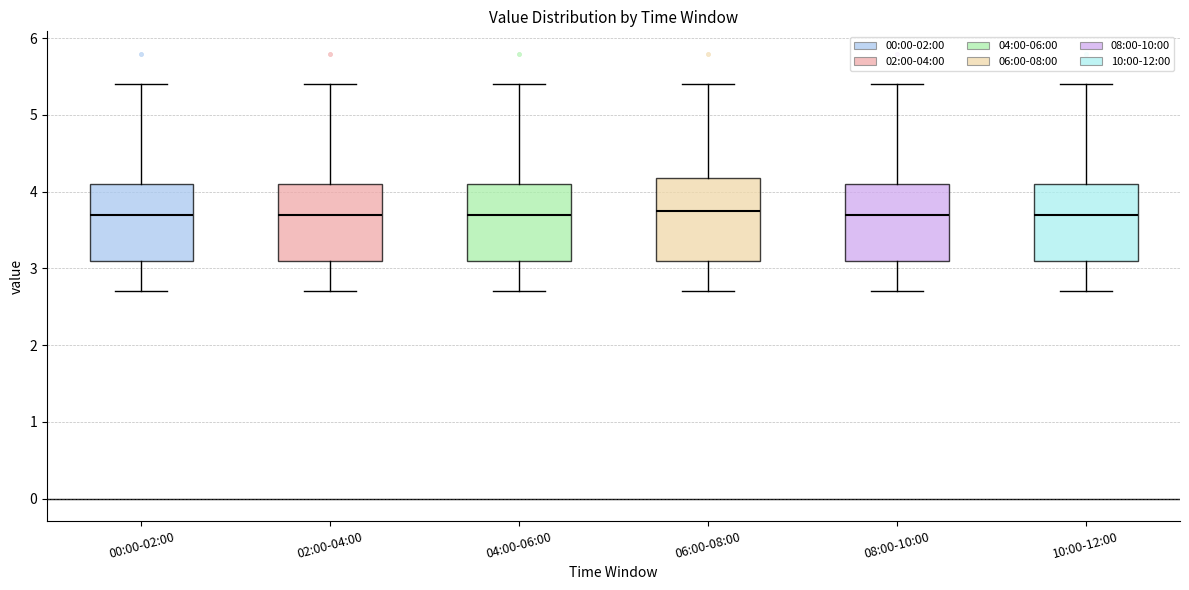

Reading left to right, read every box against the y-axis: the position of its median line, the range the box covers, and the ends of its whiskers. The values are not printed on the chart, so give them approximately, as read against the axis.

00:00-02:00: median 3.7, box 3.1 to 4.1, whiskers 2.7 to 5.4
02:00-04:00: median 3.7, box 3.1 to 4.1, whiskers 2.7 to 5.4
04:00-06:00: median 3.7, box 3.1 to 4.1, whiskers 2.7 to 5.4
06:00-08:00: median 3.8, box 3.1 to 4.2, whiskers 2.7 to 5.4
08:00-10:00: median 3.7, box 3.1 to 4.1, whiskers 2.7 to 5.4
10:00-12:00: median 3.7, box 3.1 to 4.1, whiskers 2.7 to 5.4